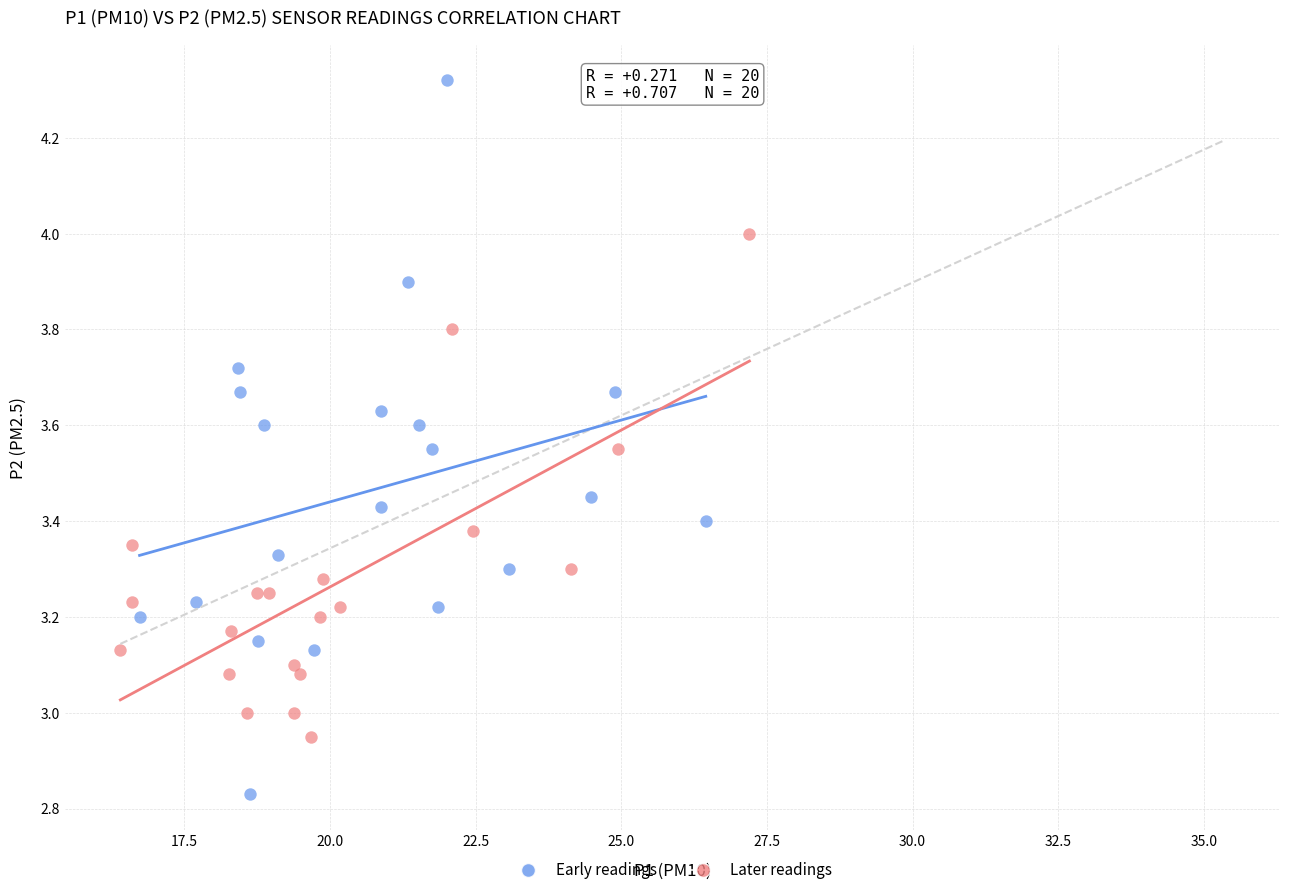

Which series has the largest Y range (max minus min)?

Early readings